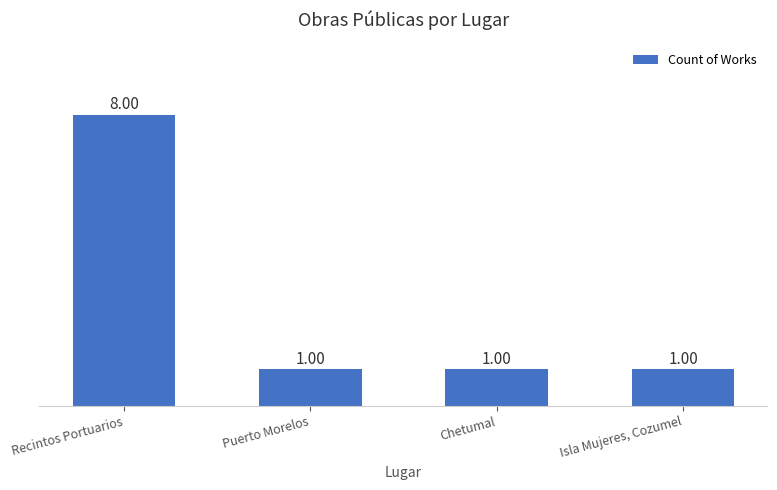

At which category does the chart reach its peak across all series?

Recintos Portuarios